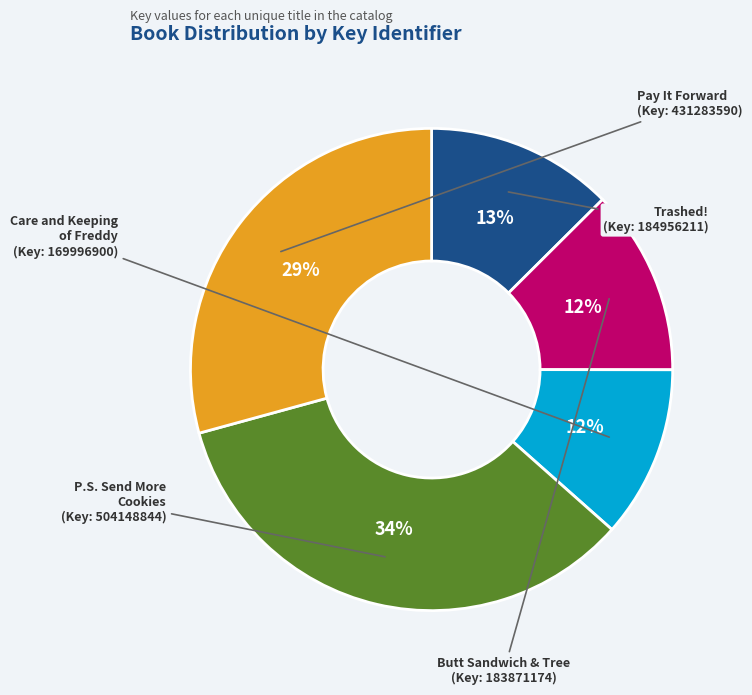

The Trashed! slice represents 13% of the pie. True or false?

True